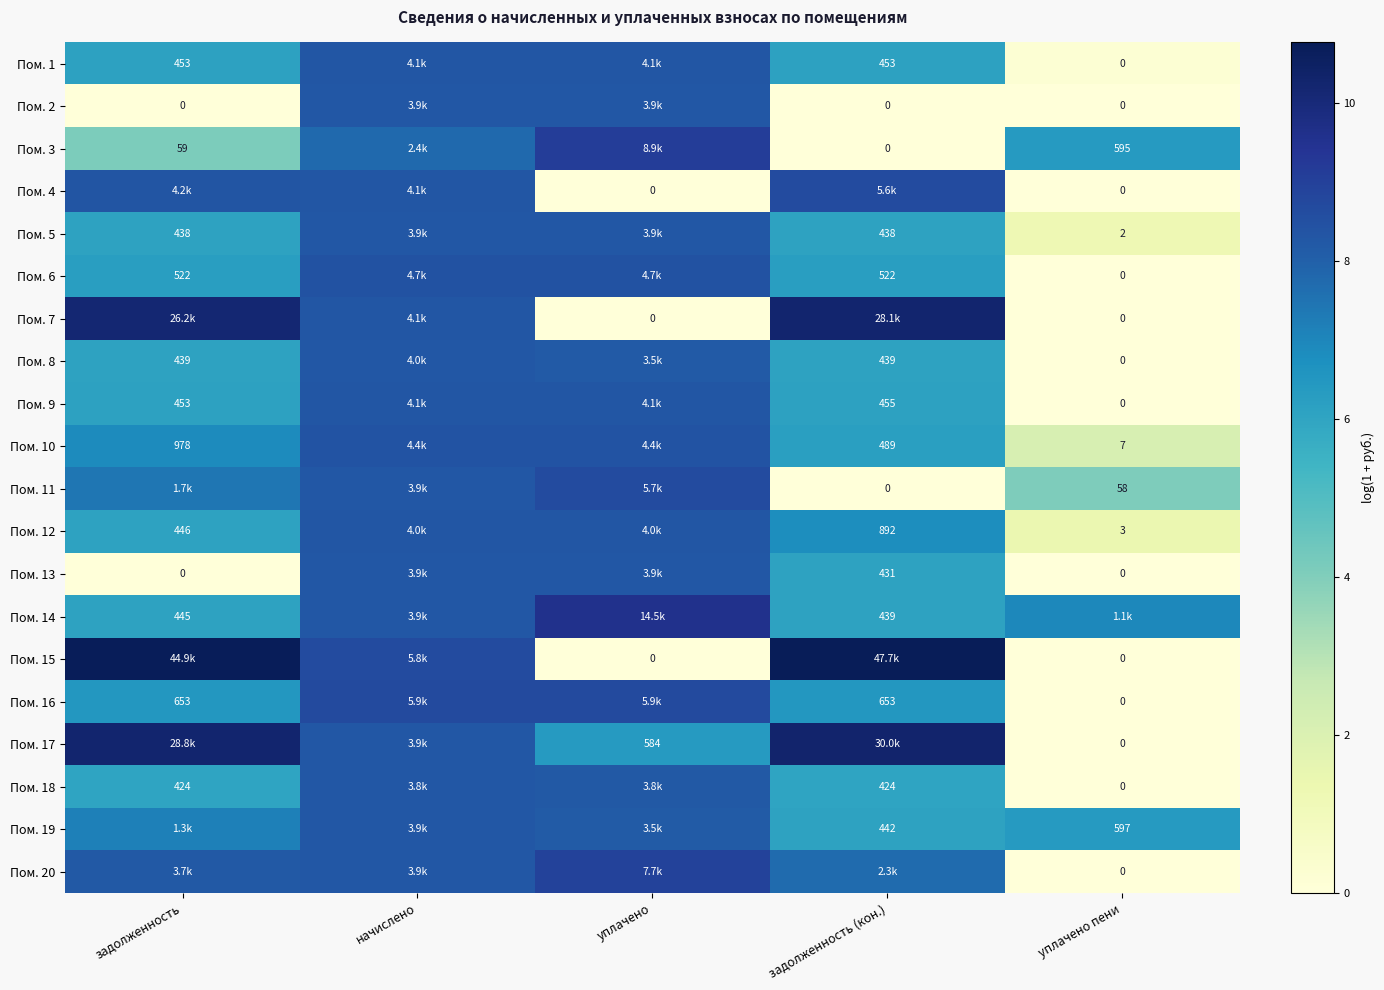

How many distinct data groups are displayed?

20